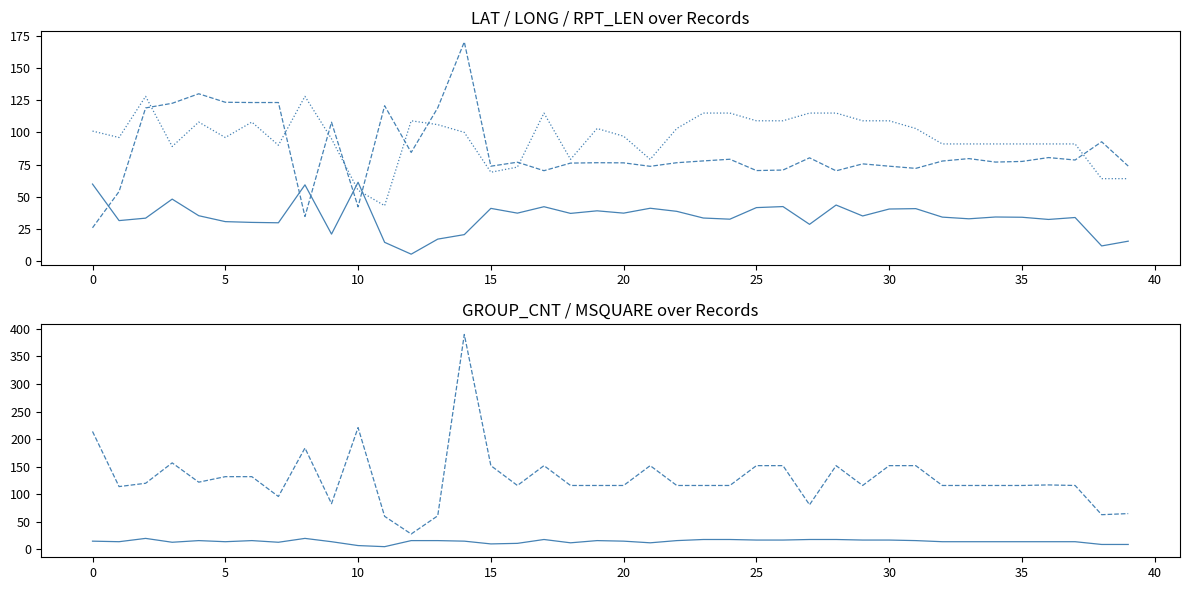

The value of LAT at 12 is 9.3. True or false?

False